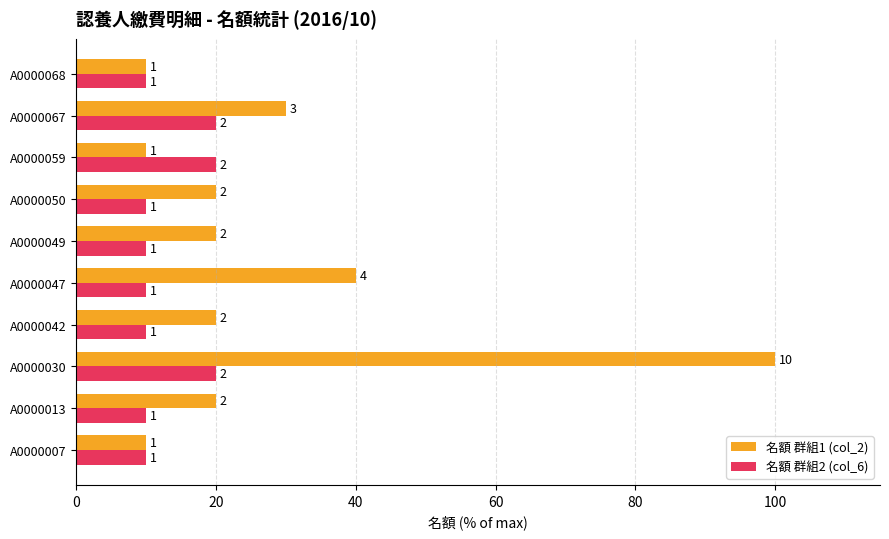

Which series has the widest spread of values?

名額 群組1 (col_2)